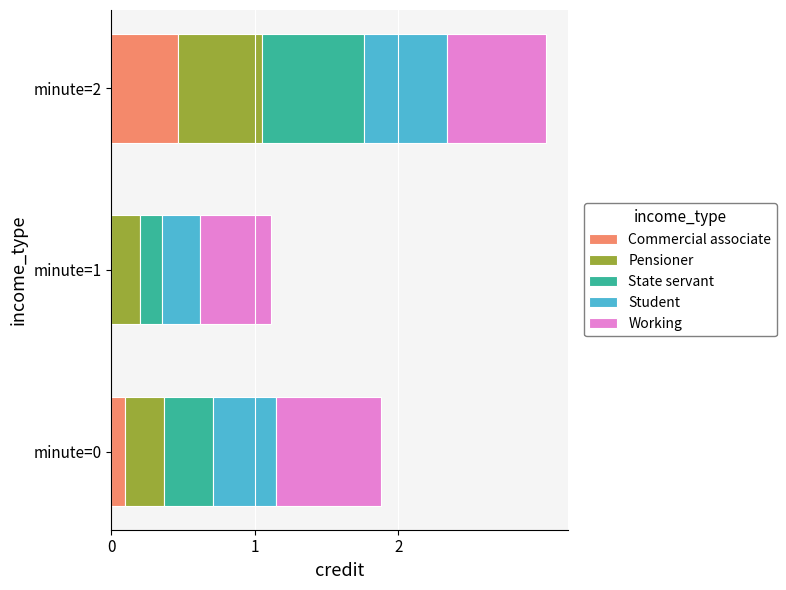

What are all the series names shown in the legend?

Commercial associate, Pensioner, State servant, Student, Working